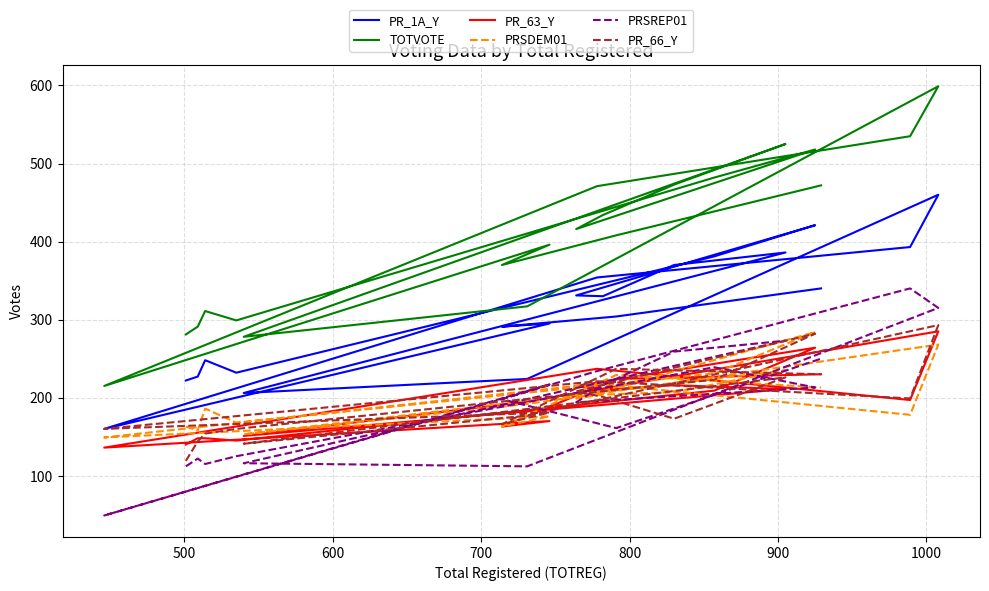

Reading left to right, list all the values displayed in this chart.

PR_1A_Y: 222	227	248	232	381	421	331	330	370	386	206	224	460	393	354	160	295	291	304	340
TOTVOTE: 281	291	311	299	482	518	416	434	473	525	278	317	599	535	471	215	396	370	408	472
PR_63_Y: 140	148	148	145	209	264	215	210	216	211	151	195	285	197	237	136	170	163	224	230
PRSDEM01: 163	158	186	168	231	284	199	204	207	235	153	192	268	178	218	149	176	163	229	213
PRSREP01: 112	122	115	125	239	213	194	216	259	273	116	112	315	340	234	49	217	198	161	250
PR_66_Y: 119	144	154	160	223	282	208	201	173	226	141	177	293	199	221	160	181	166	237	230